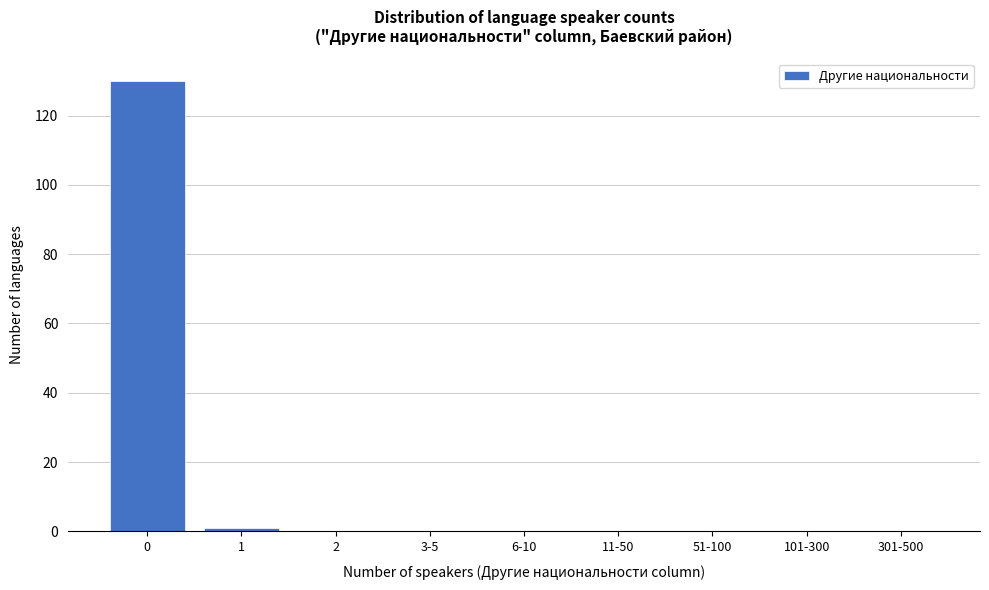

Reading left to right, list all the values displayed in this chart.

0=130	1=1	2=0	3-5=0	6-10=0	11-50=0	51-100=0	101-300=0	301-500=0